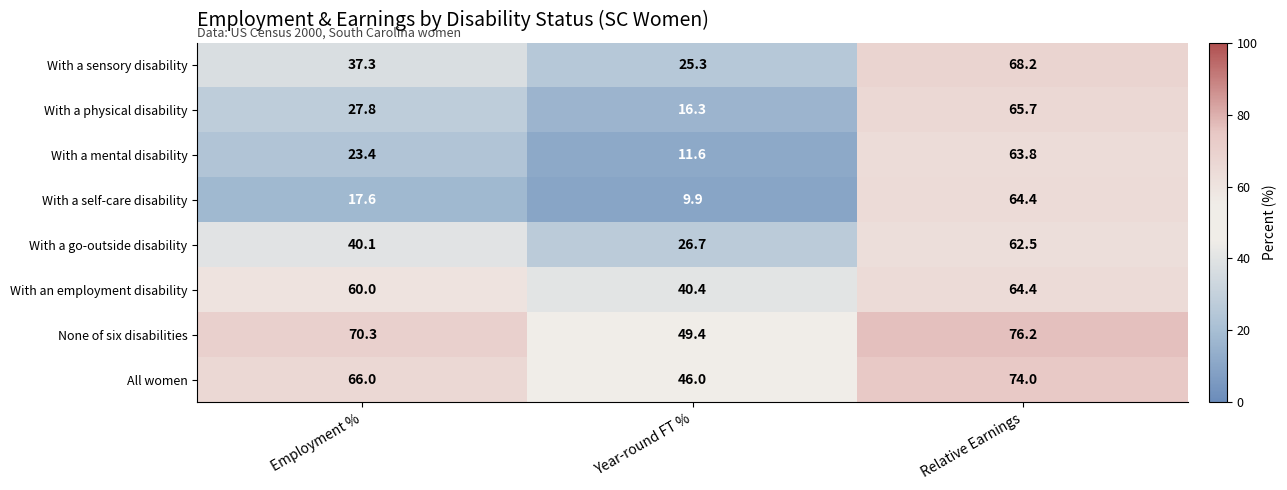

How many values in the With an employment disability series are below 60?

1